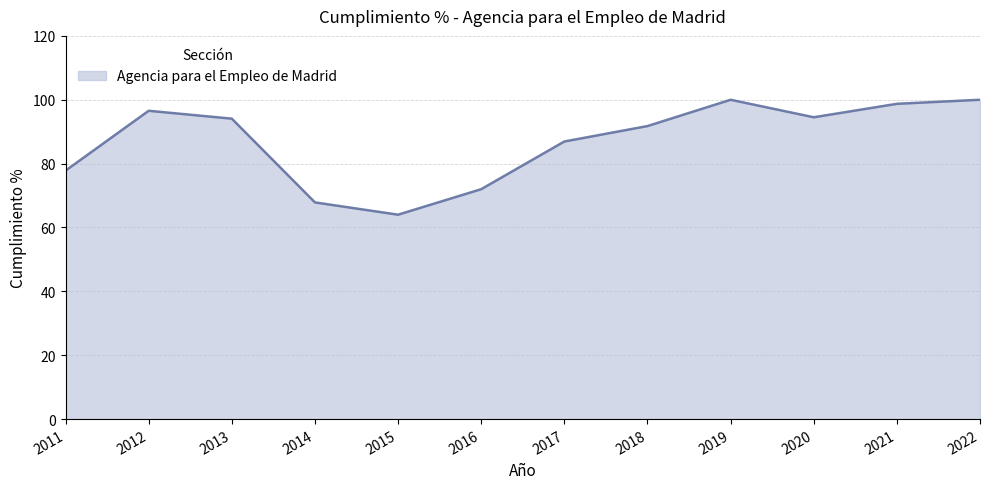

The value at 2013 is 147.6. True or false?

False